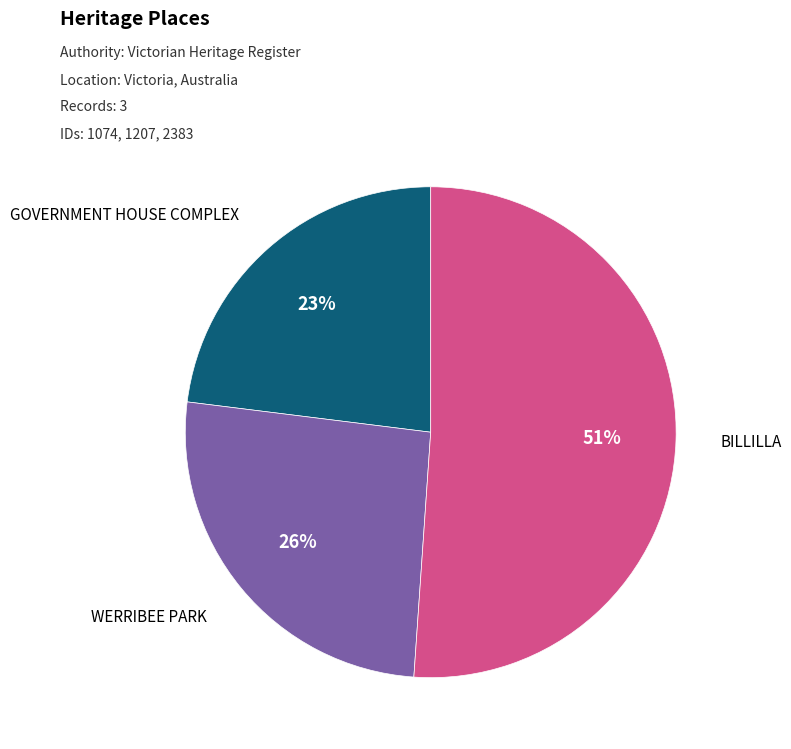

Is there any slice that represents more than half of the pie?

Yes